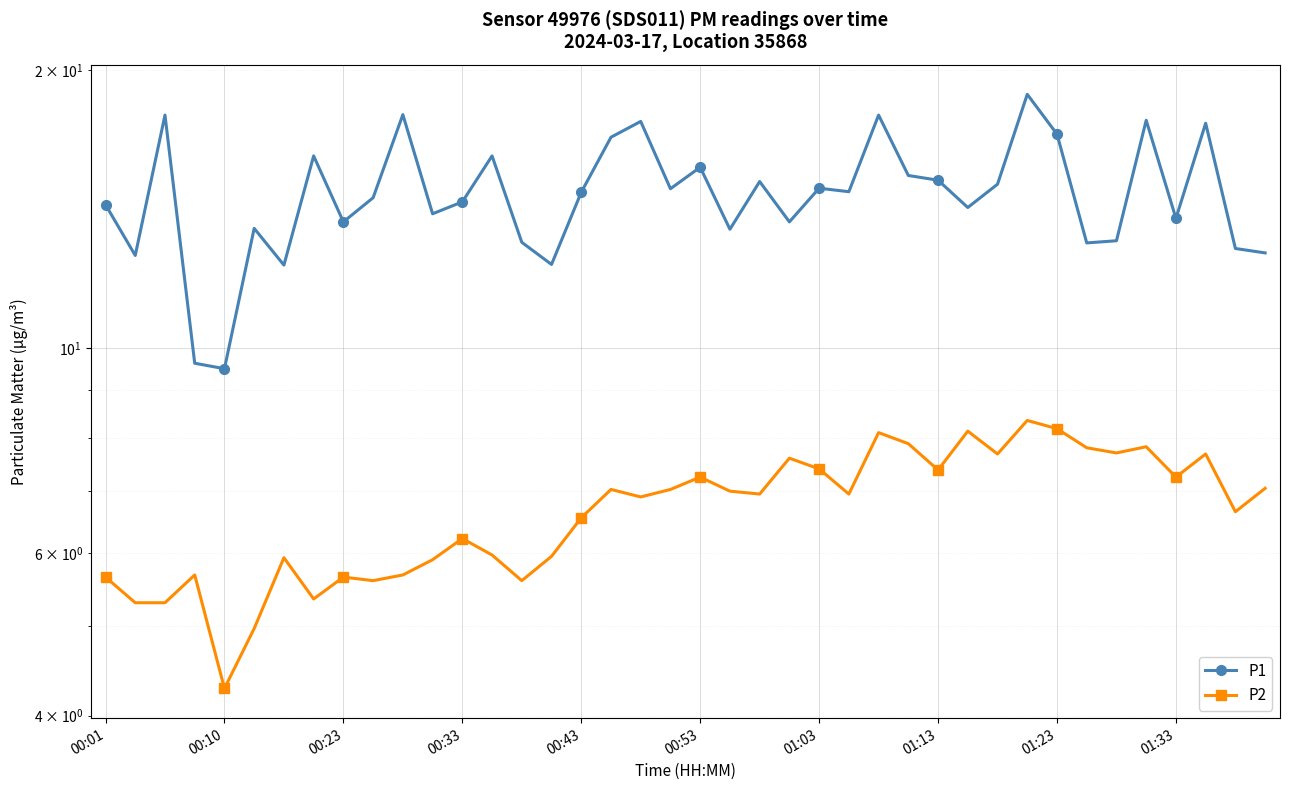

True or false: P2 and P1 cross at least once.

False